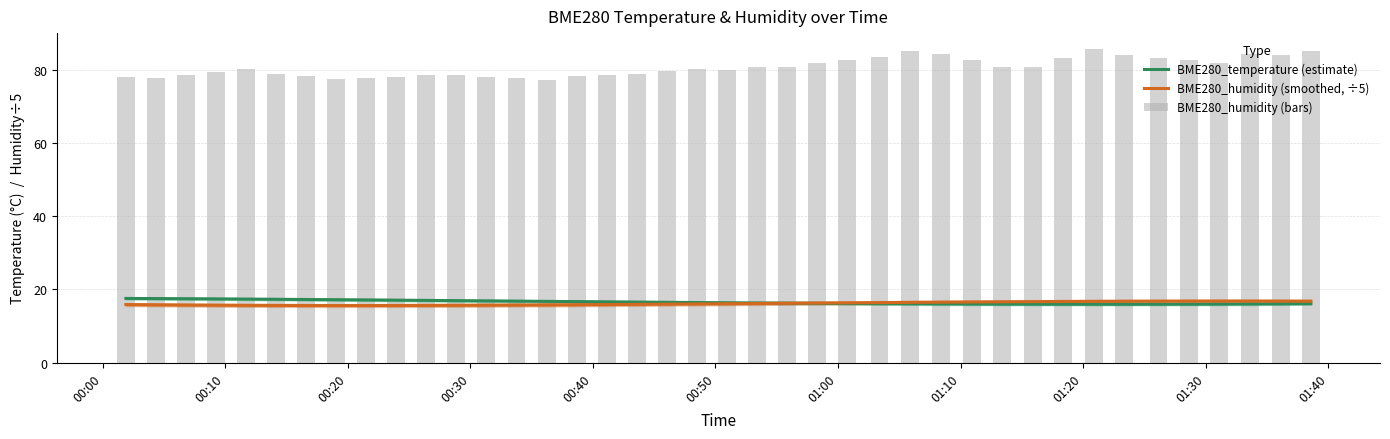

At 00:40, list the series in order from largest to smallest.

BME280_humidity (bars), BME280_temperature (estimate), BME280_humidity (smoothed, ÷5)